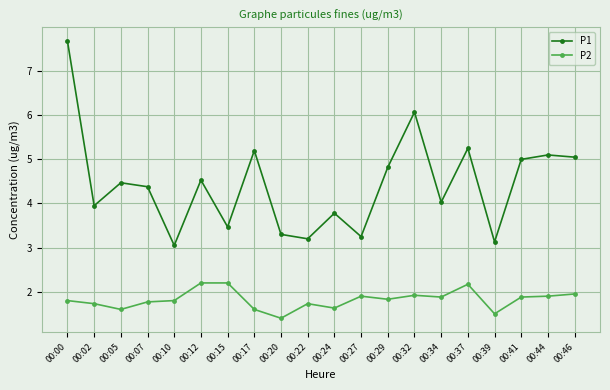

What is the value of the P1 point at the 4th from the left?

4.4